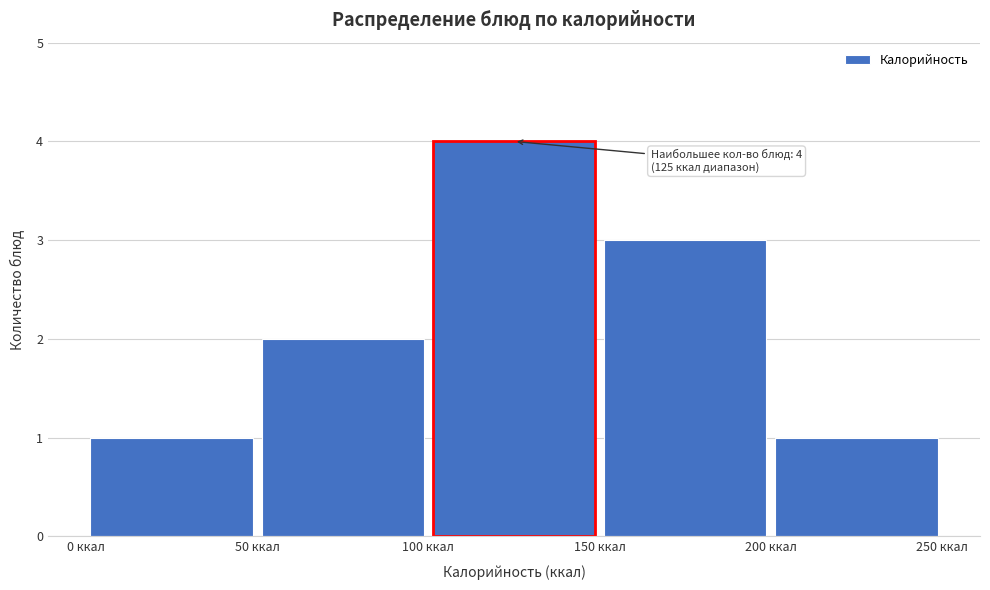

Which range on the x-axis has the tallest bar?

100 to 150